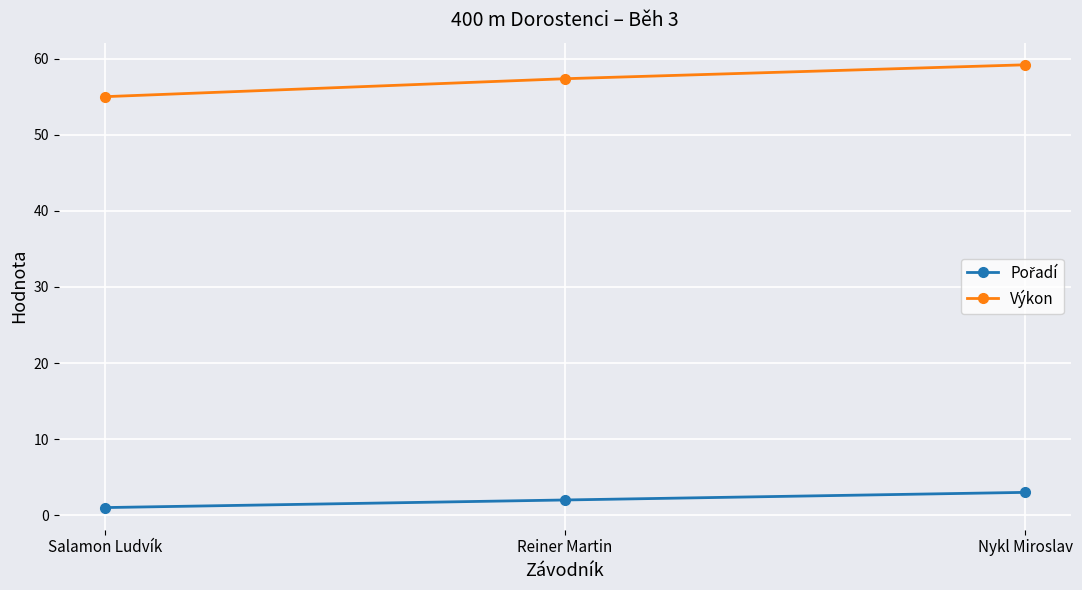

Which series changed the most between Salamon Ludvík and Reiner Martin?

Výkon